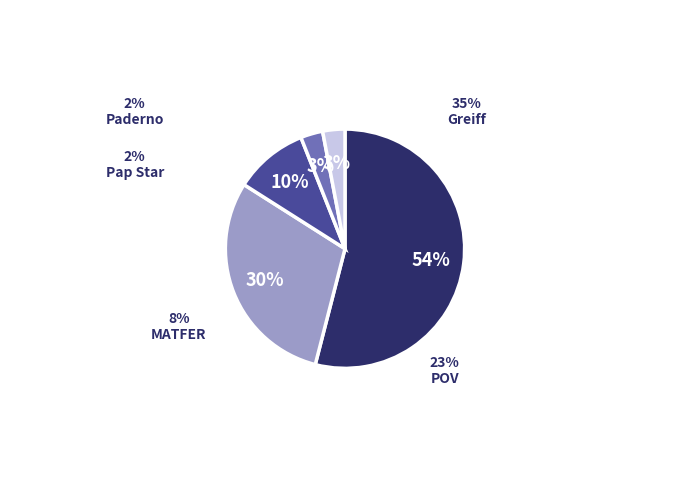

Which slice is the largest?

Greiff